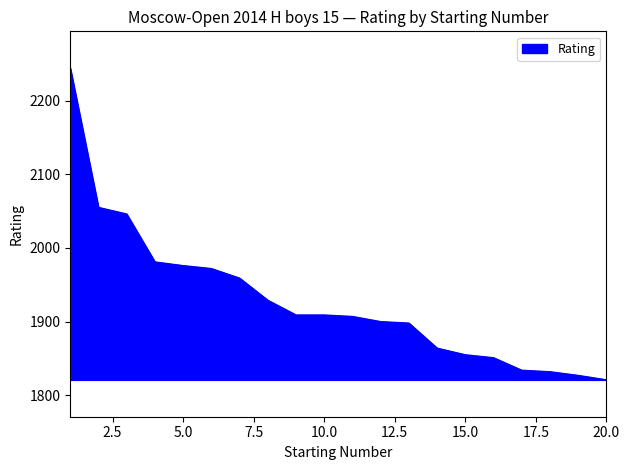

What is the maximum value shown in the chart?

2244